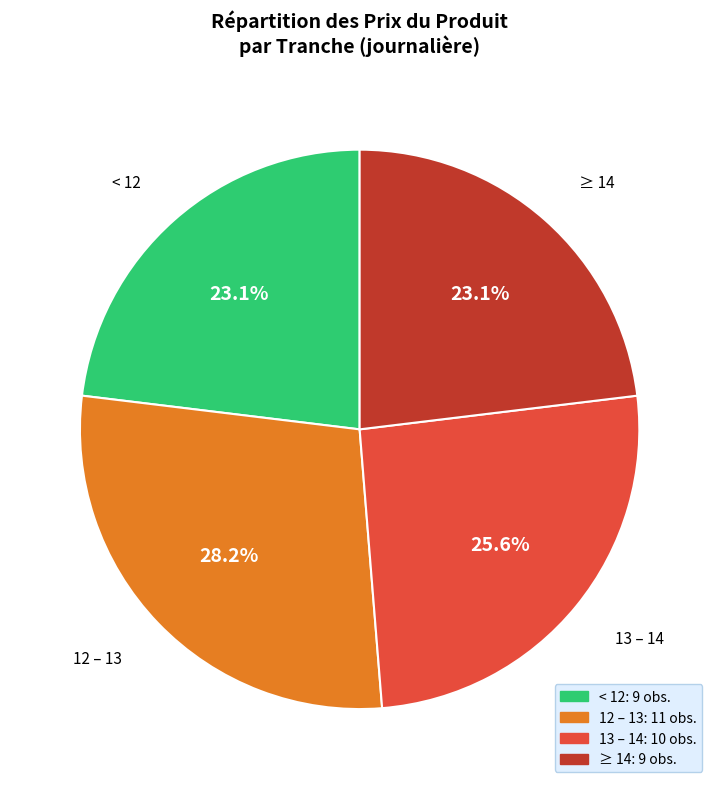

Combined, do < 12 and ≥ 14 account for over 50%?

No